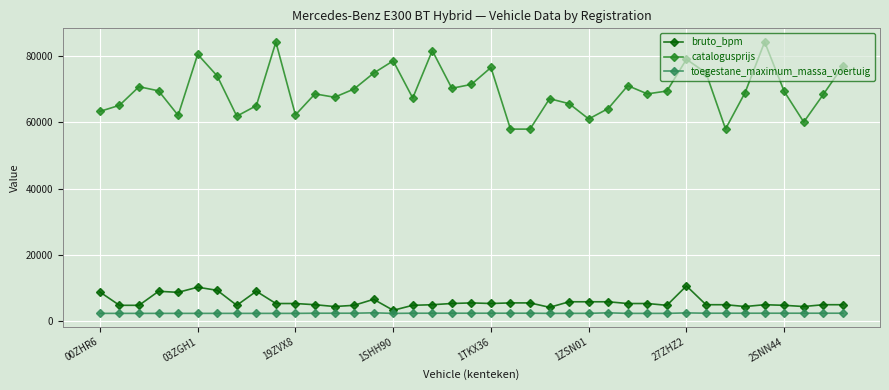

Does the chart have visible grid lines?

Yes